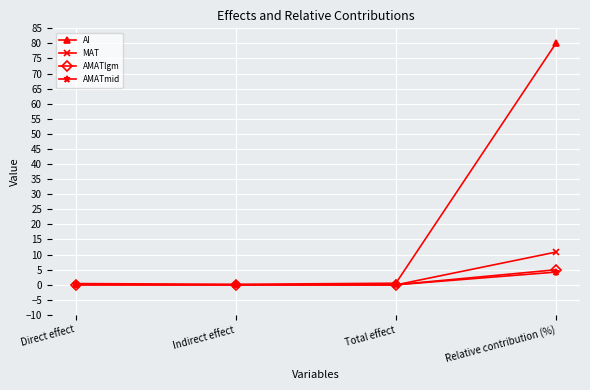

What is the sum of all AMATlgm values?

4.9